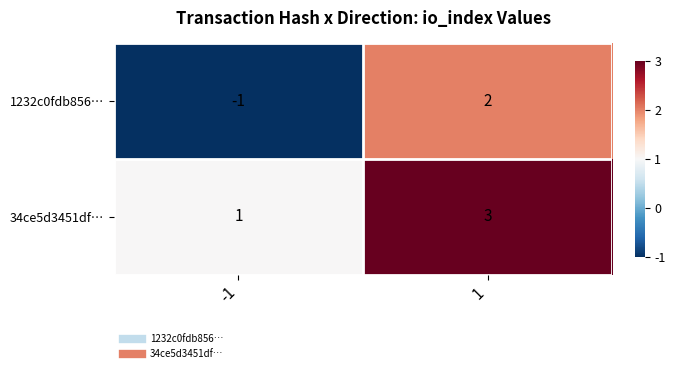

Reading left to right, transcribe all the data shown in this chart.

1232c0fdb856…: -1=-1	1=2
34ce5d3451df…: -1=1	1=3